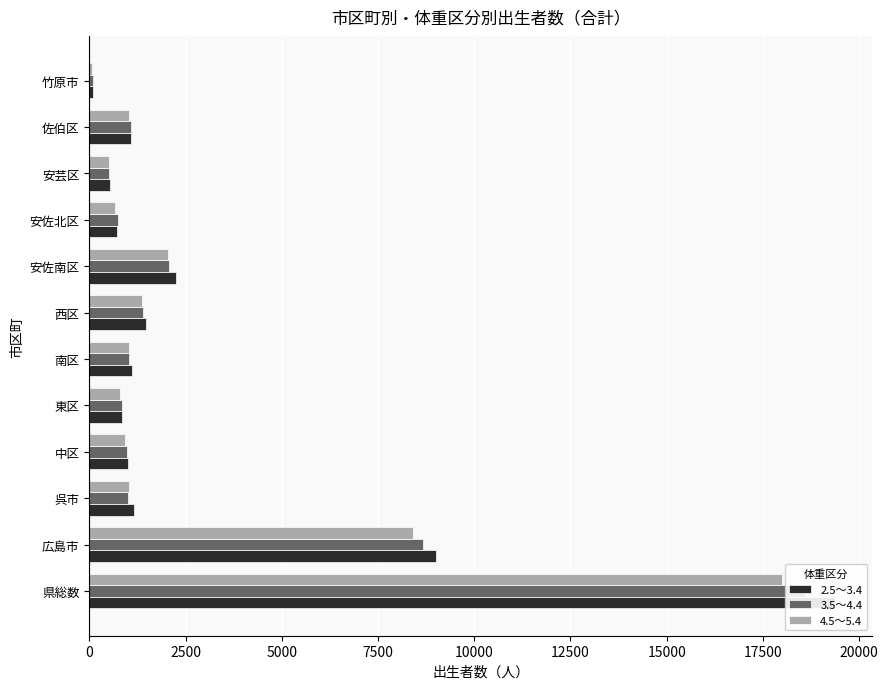

Count the number of categories in the chart.

12